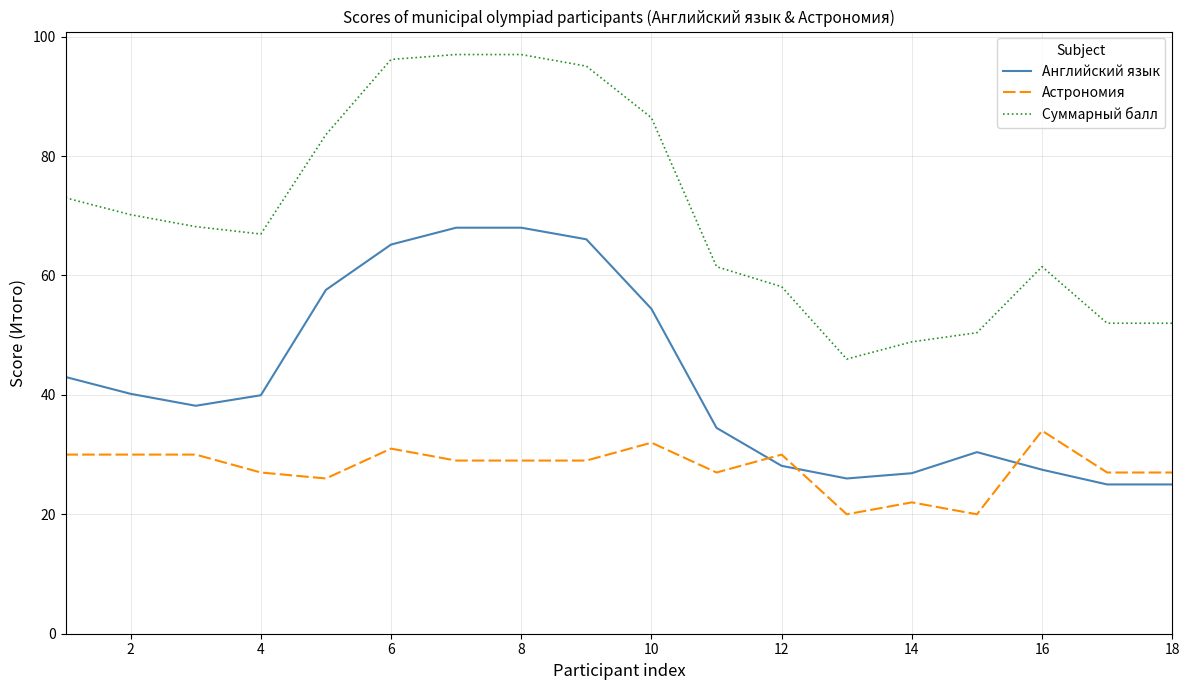

What is the minimum value shown in the chart?

20.0